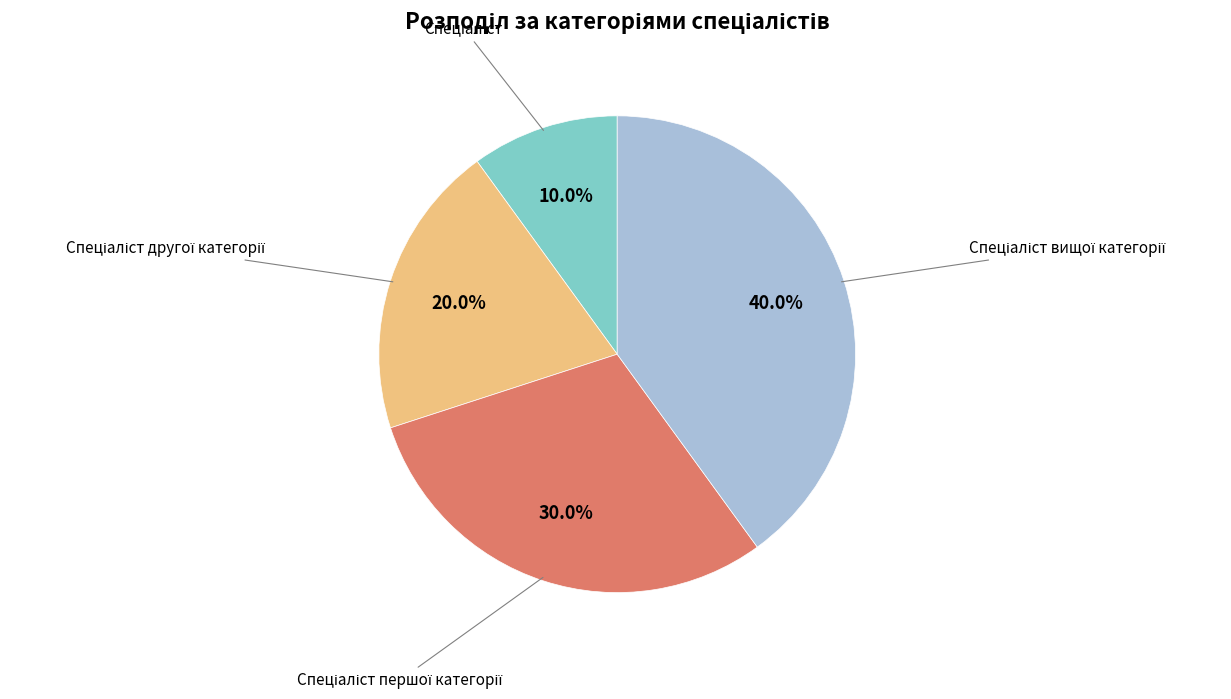

Does any single category account for the majority?

No